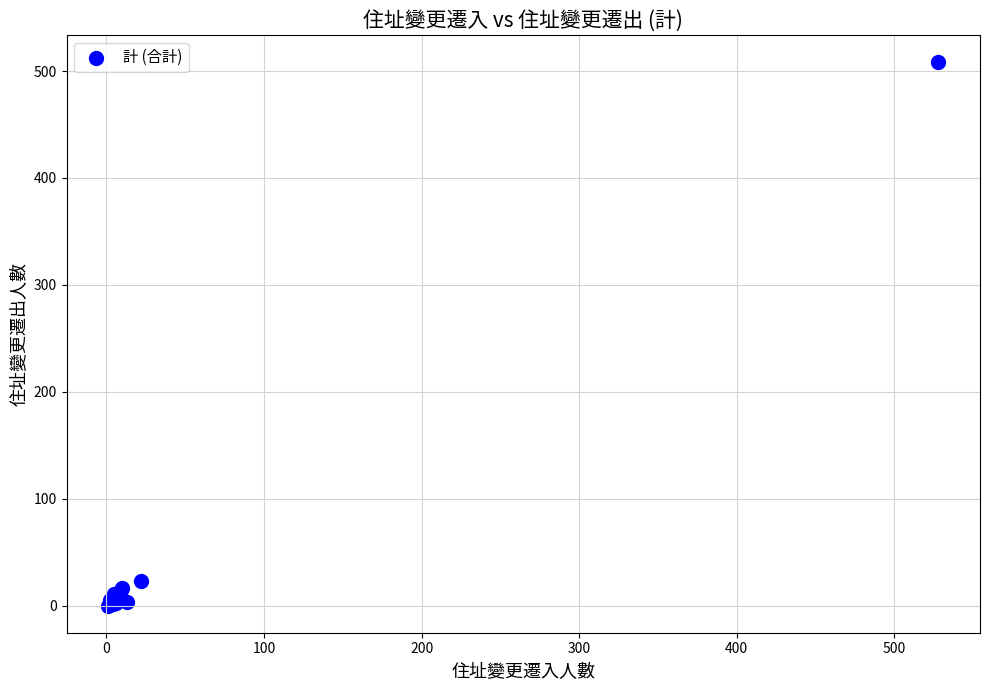

What Y value in the scatter plot is closest to 254?

23